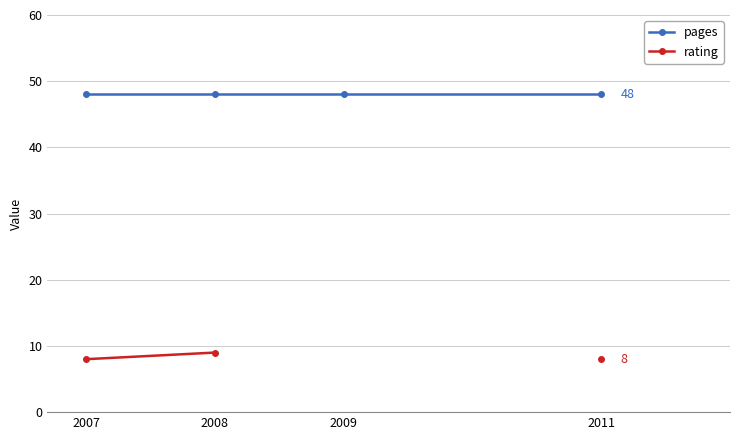

Which category has the highest value in the rating series?

2008